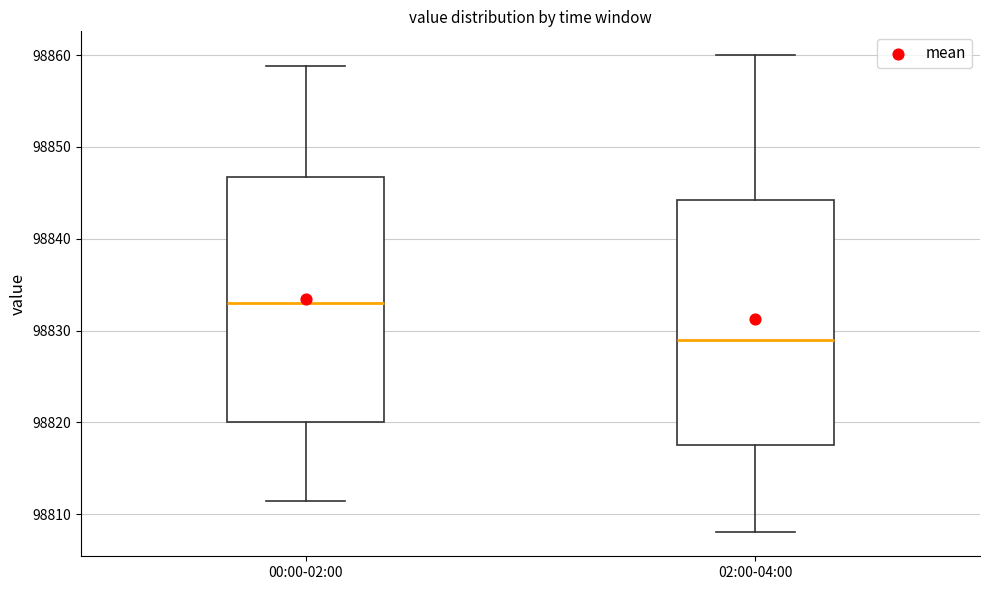

Reading left to right, read every box against the y-axis: the position of its median line, the range the box covers, and the ends of its whiskers. The values are not printed on the chart, so give them approximately, as read against the axis.

00:00-02:00: median 98833, box 98820 to 98847, whiskers 98811 to 98859
02:00-04:00: median 98829, box 98818 to 98844, whiskers 98808 to 98860